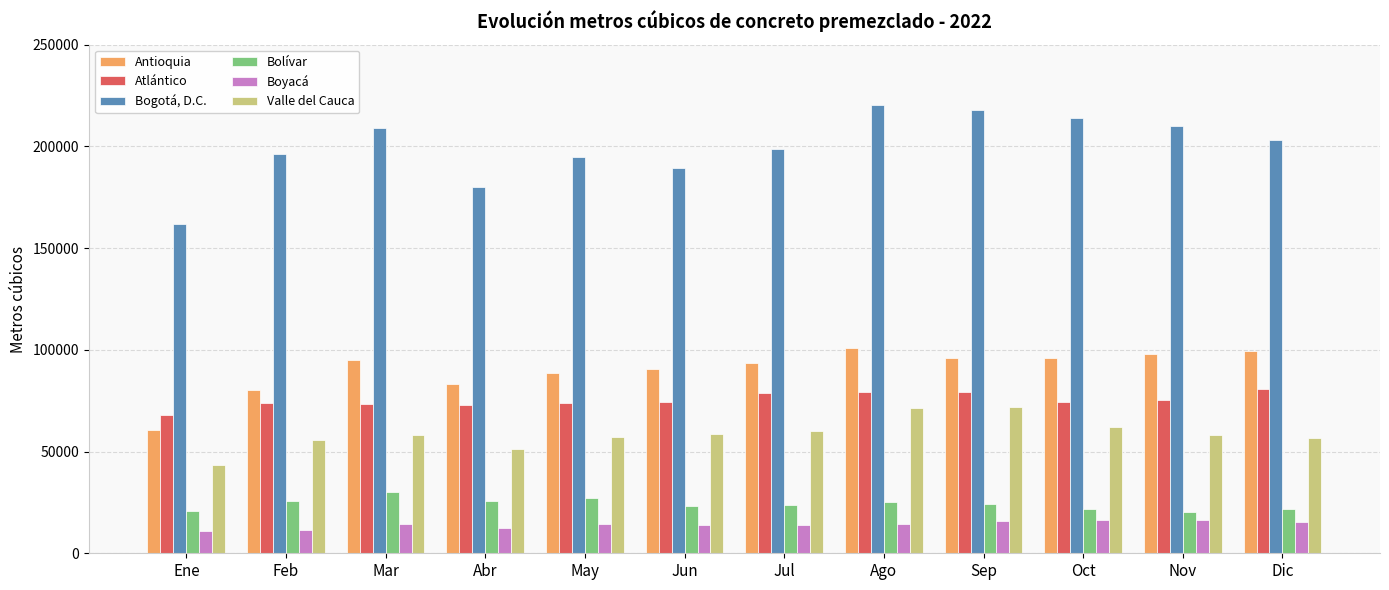

List the series in order of their peak value, lowest first.

Boyacá, Bolívar, Valle del Cauca, Atlántico, Antioquia, Bogotá, D.C.